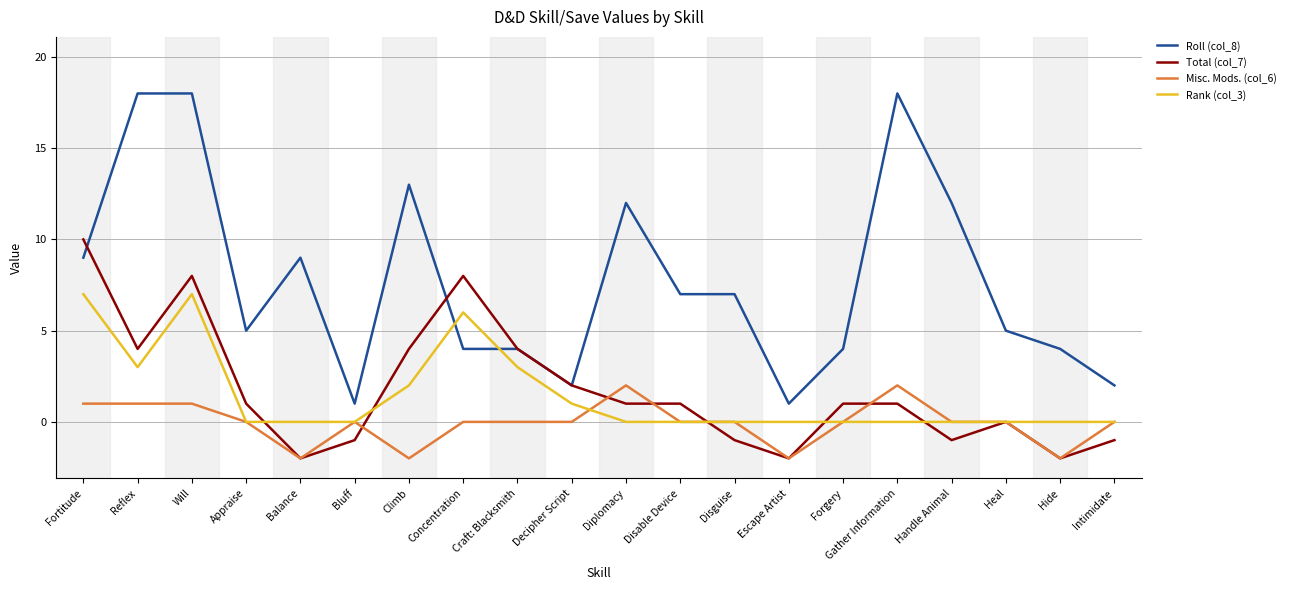

At which label does Total (col_7) first exceed 1?

Fortitude